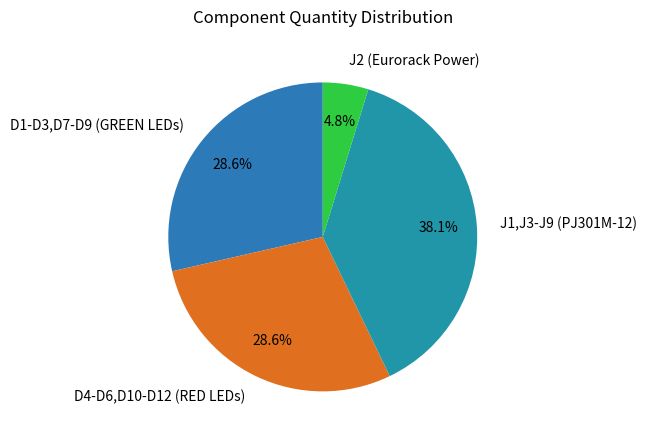

Combined, do J1,J3-J9 (PJ301M-12) and D1-D3,D7-D9 (GREEN LEDs) account for over 50%?

Yes